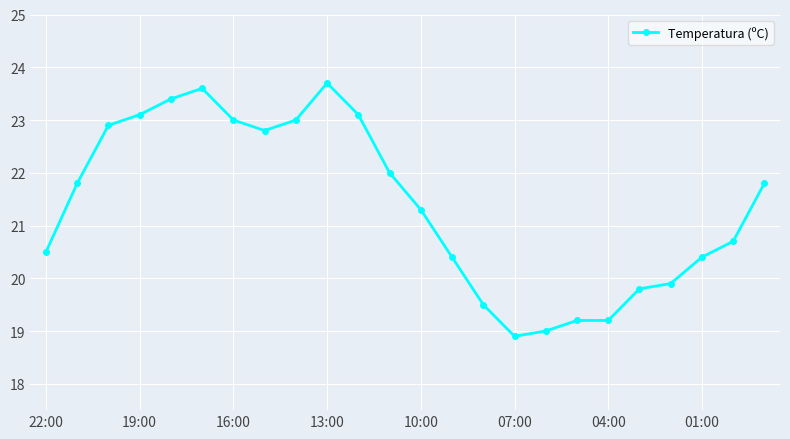

What is the difference between the maximum and minimum values?

4.8